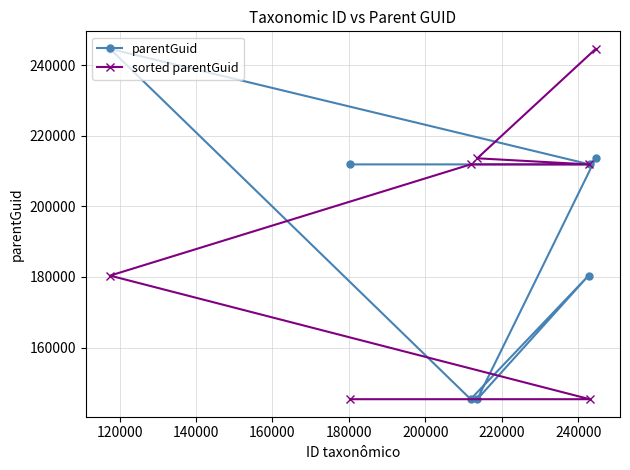

At how many categories does at least one series exceed 209206?

7